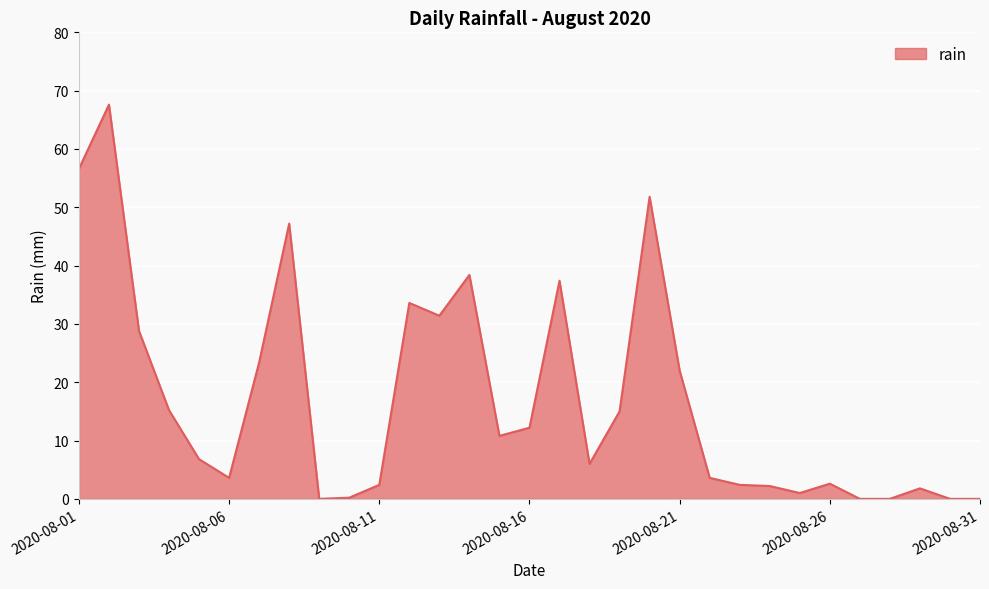

What is the maximum value shown in the chart?

67.6